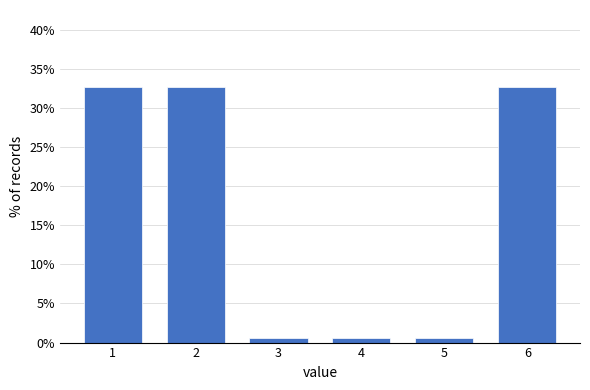

Reading left to right, extract all data points from this chart.

1=32.7	2=32.7	3=0.6	4=0.6	5=0.6	6=32.7